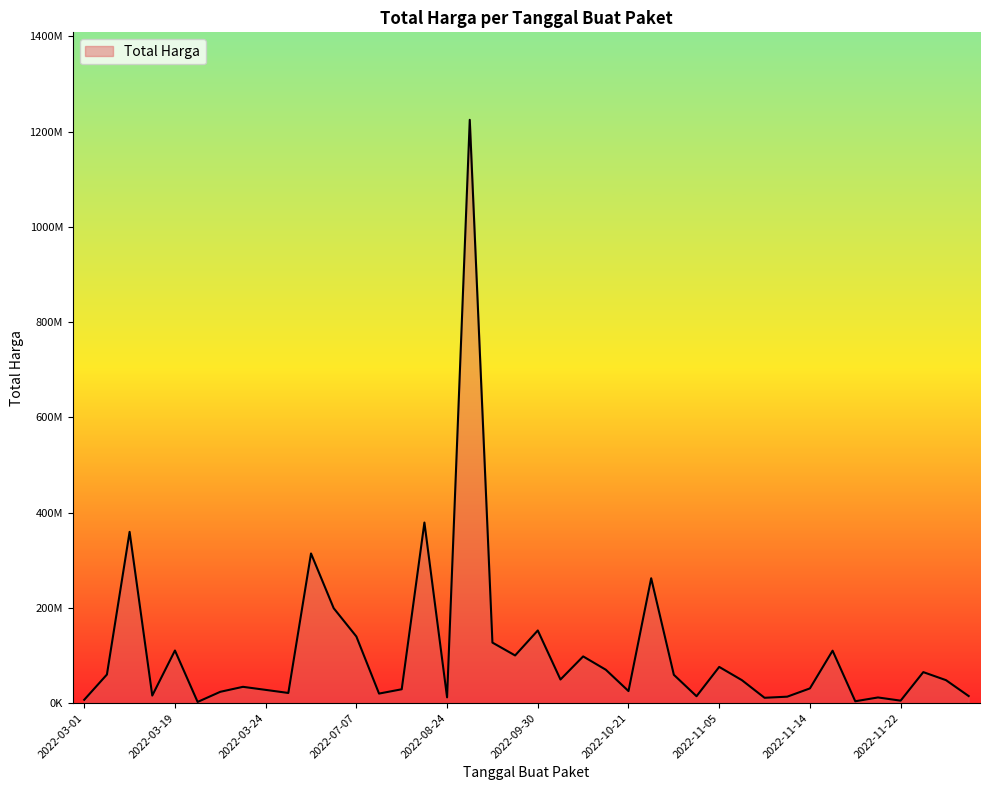

Is this an area chart (filled region under the line)?

Yes